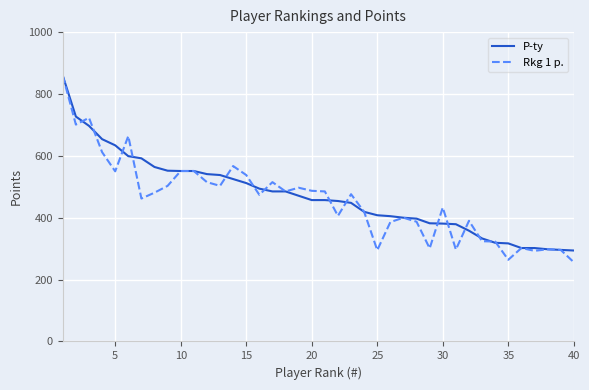

What is the minimum value for Rkg 1 p.?

256